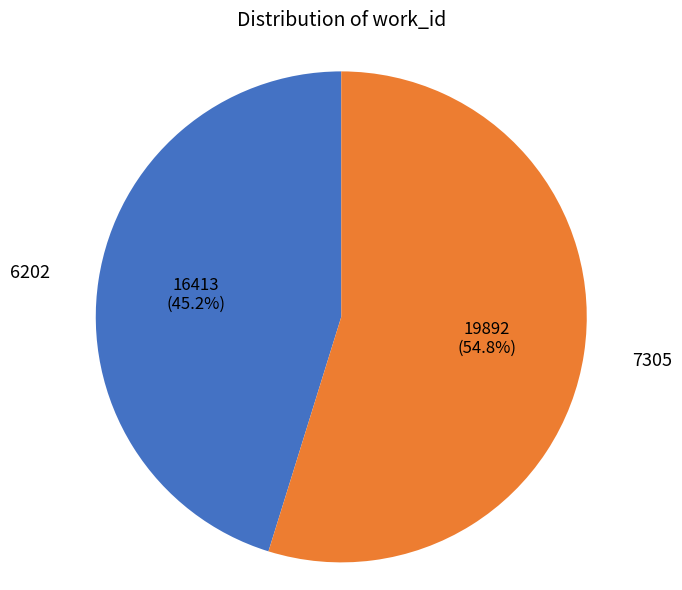

Is there any slice that represents more than half of the pie?

Yes